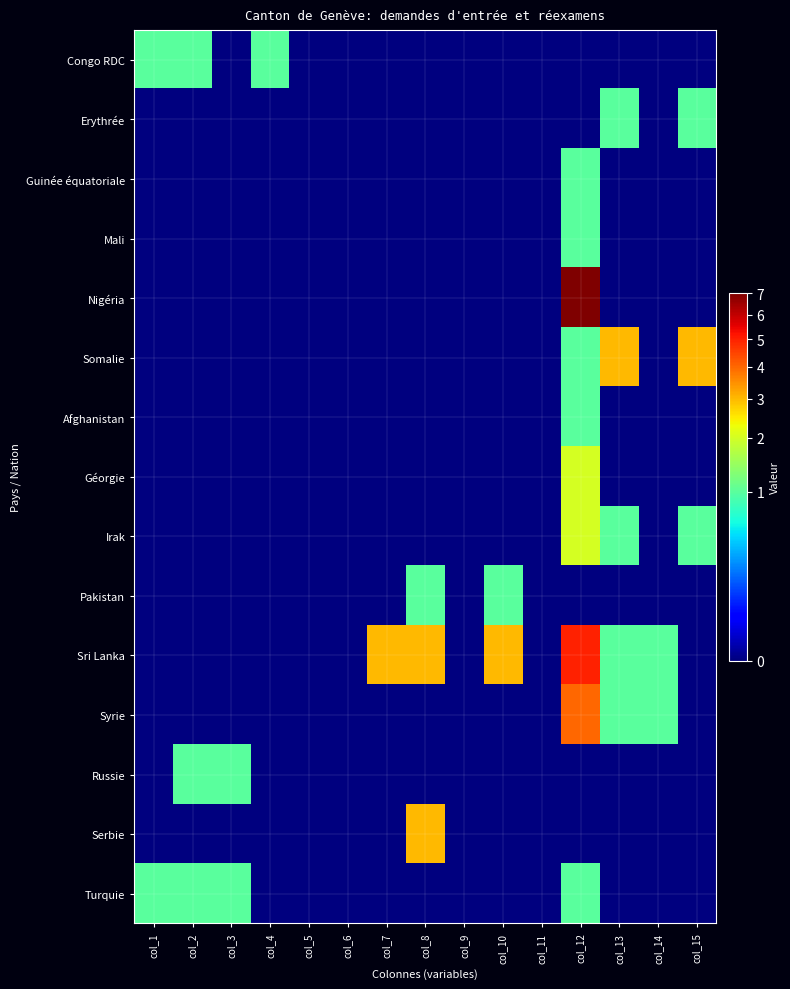

What is the total value across all series at col_7?

3